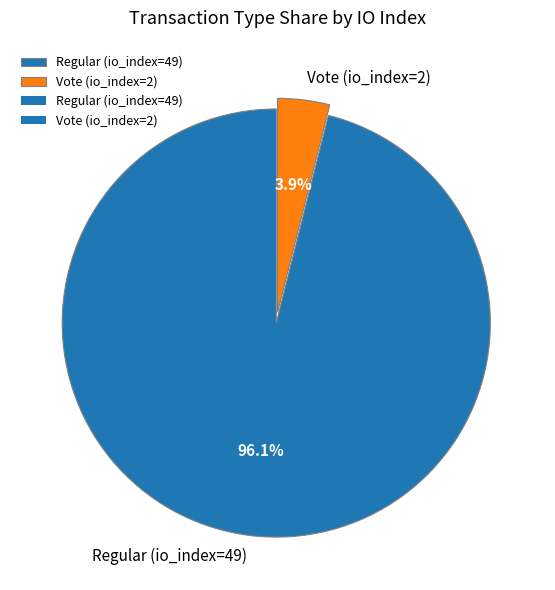

The Regular (io_index=49) slice represents 96% of the pie. True or false?

True